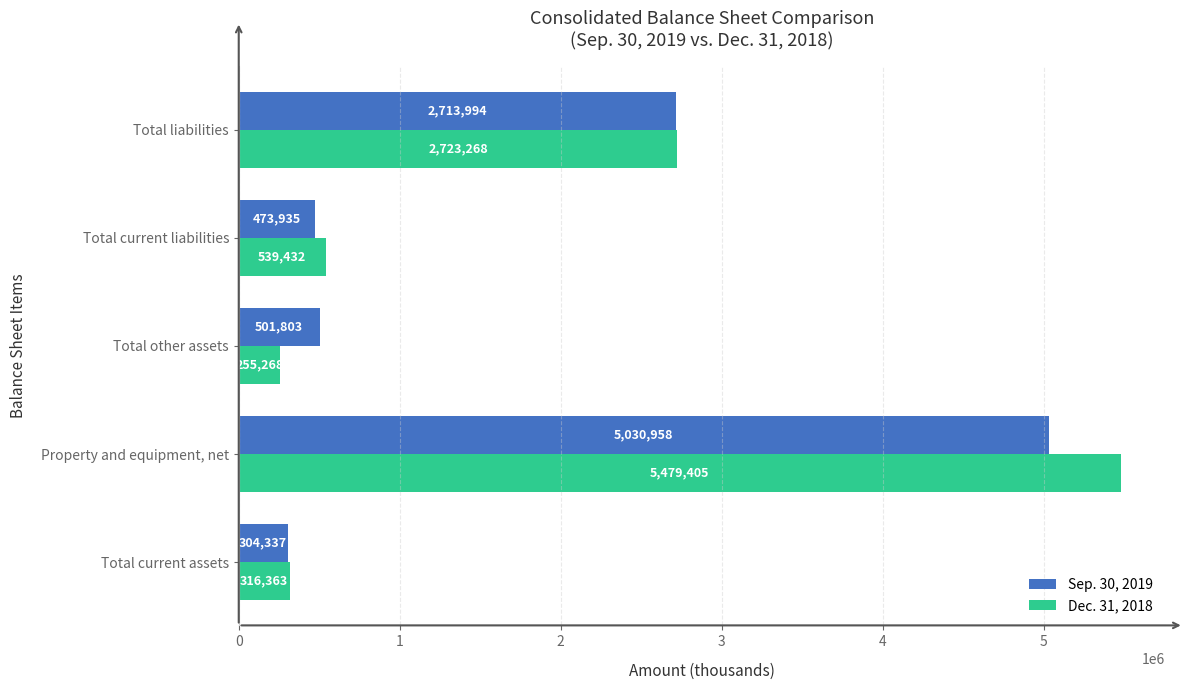

At which category is the sum across all series the highest?

Property and equipment, net